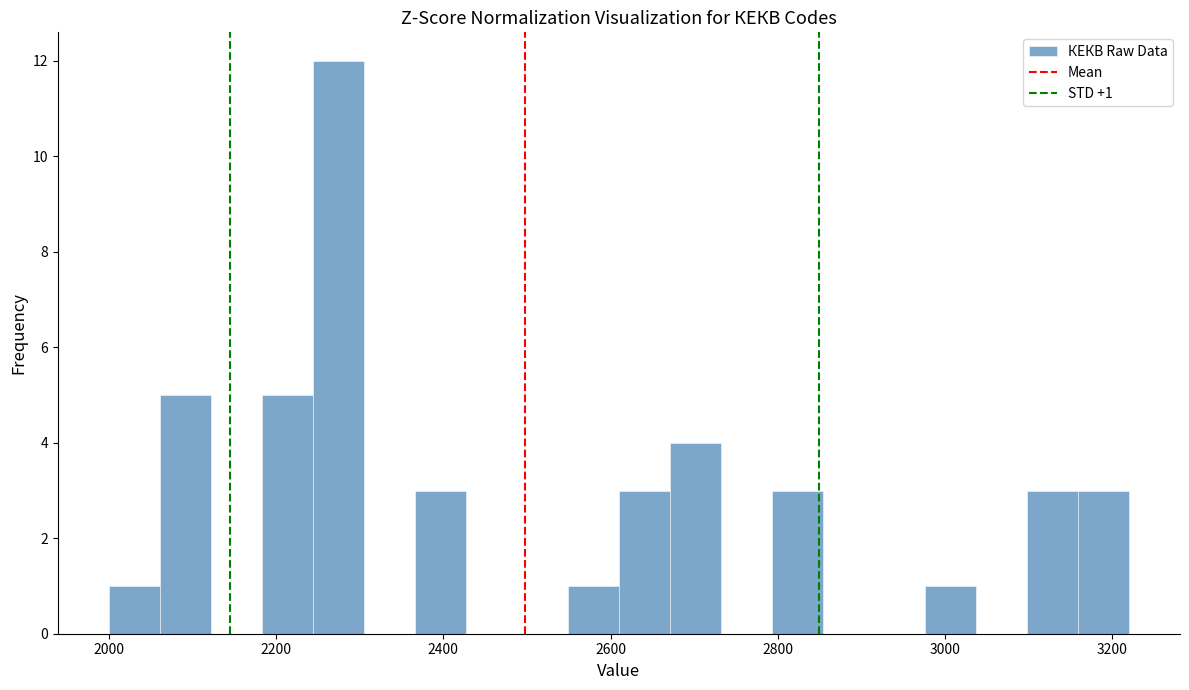

Read against the x-axis, roughly where is the centre of the tallest bar?

2280